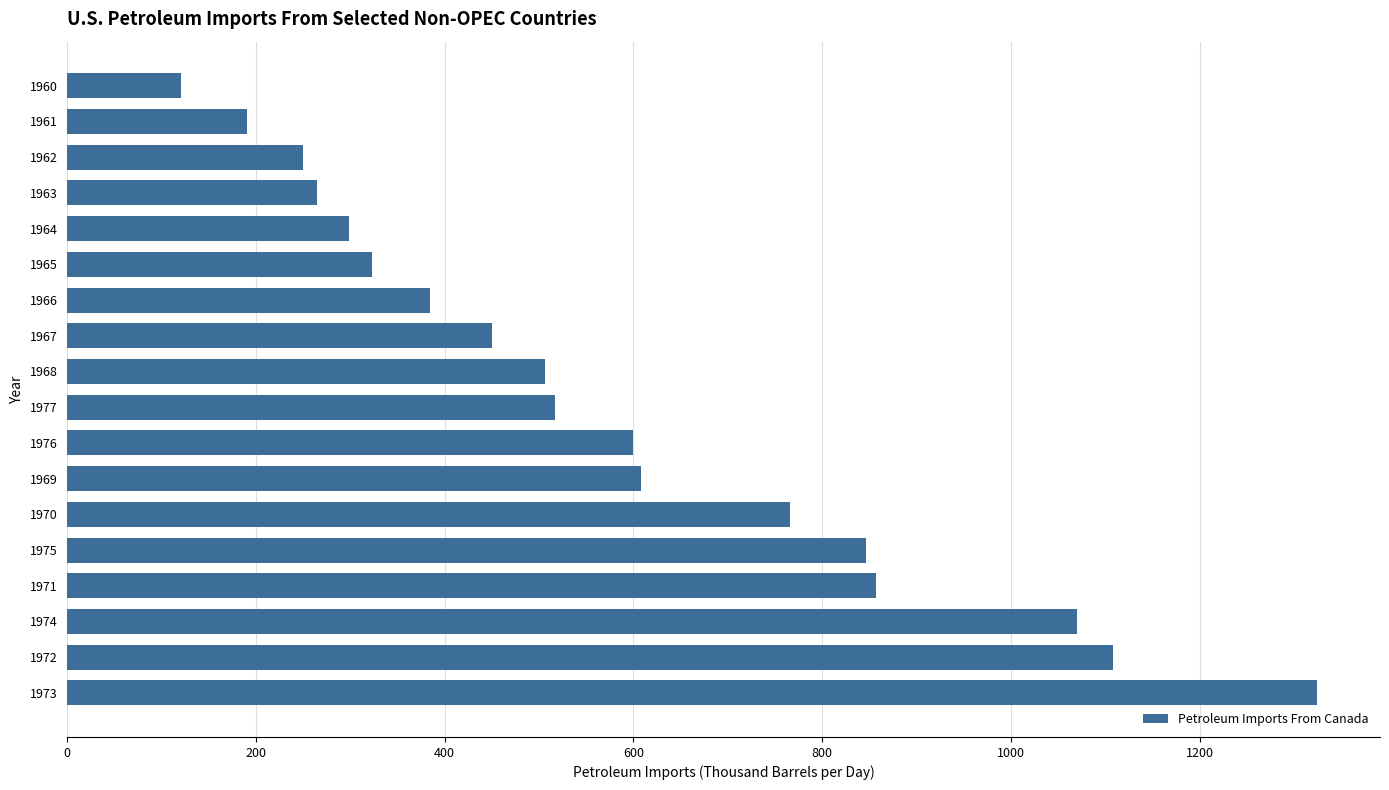

Reading bottom to top, extract all data points from this chart.

1324.8	1108.2	1069.5	857.1	846.4	766.4	607.6	599.3	516.9	506.5	449.8	383.9	323.3	298.7	265.0	250.1	190.1	120.4